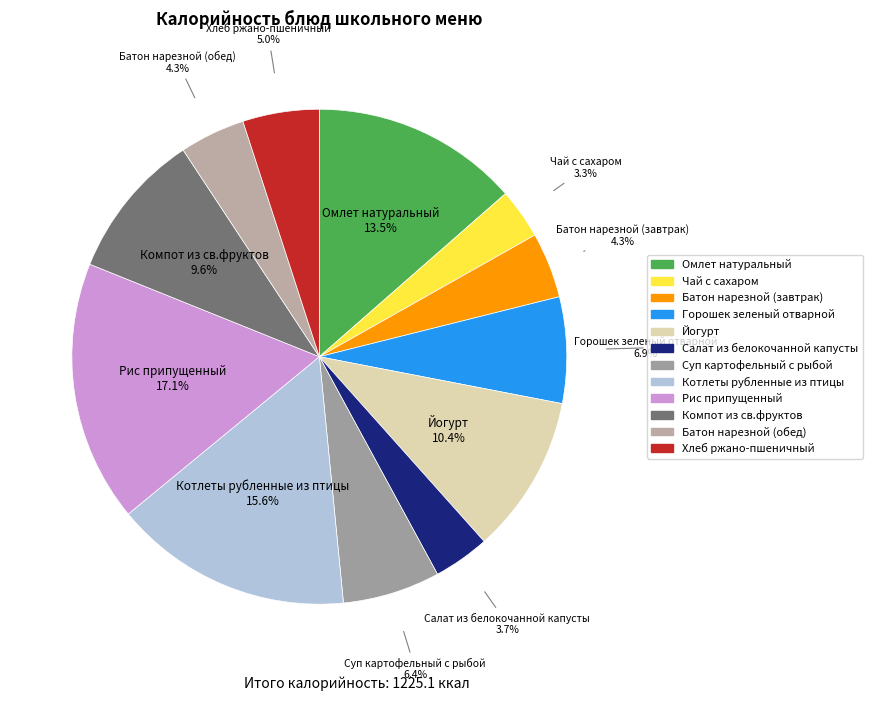

What is the largest slice in the pie chart?

Рис припущенный